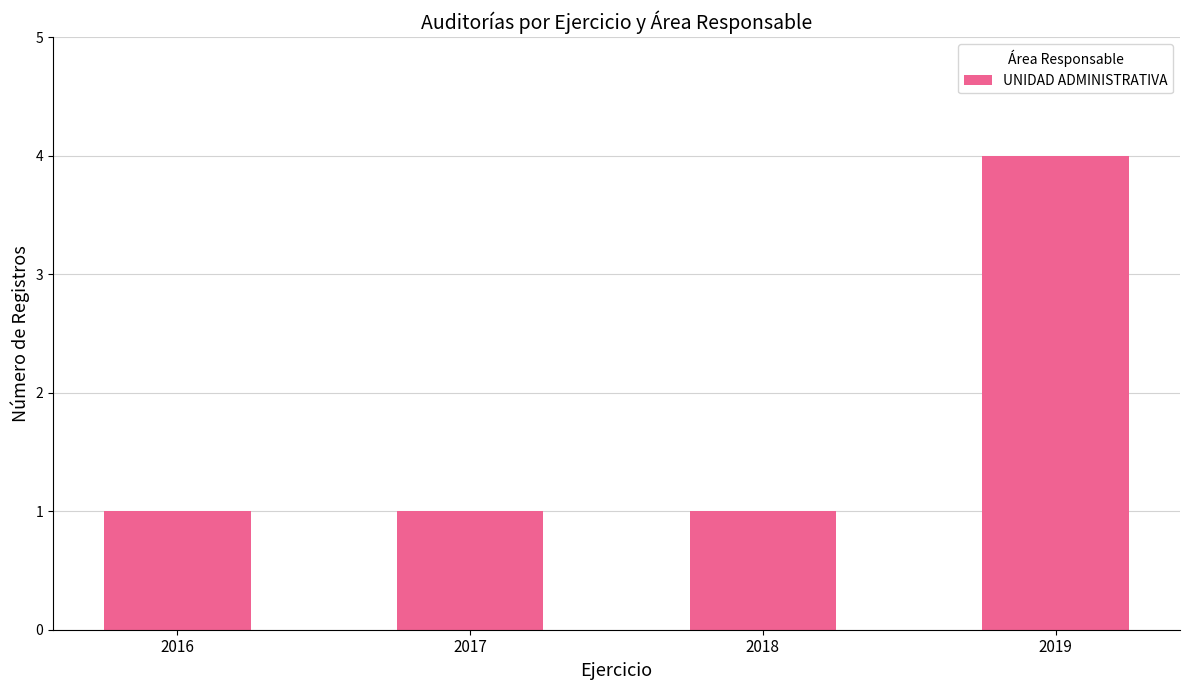

What is the value of the 3rd bar from the left?

1